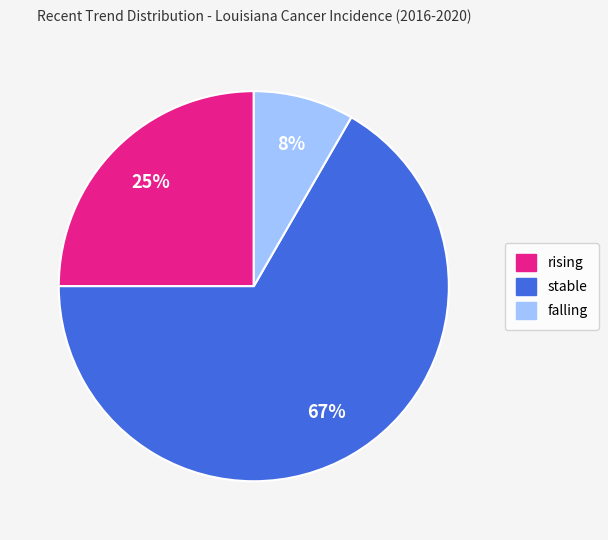

To the nearest percent, what percentage of the pie is falling?

8%